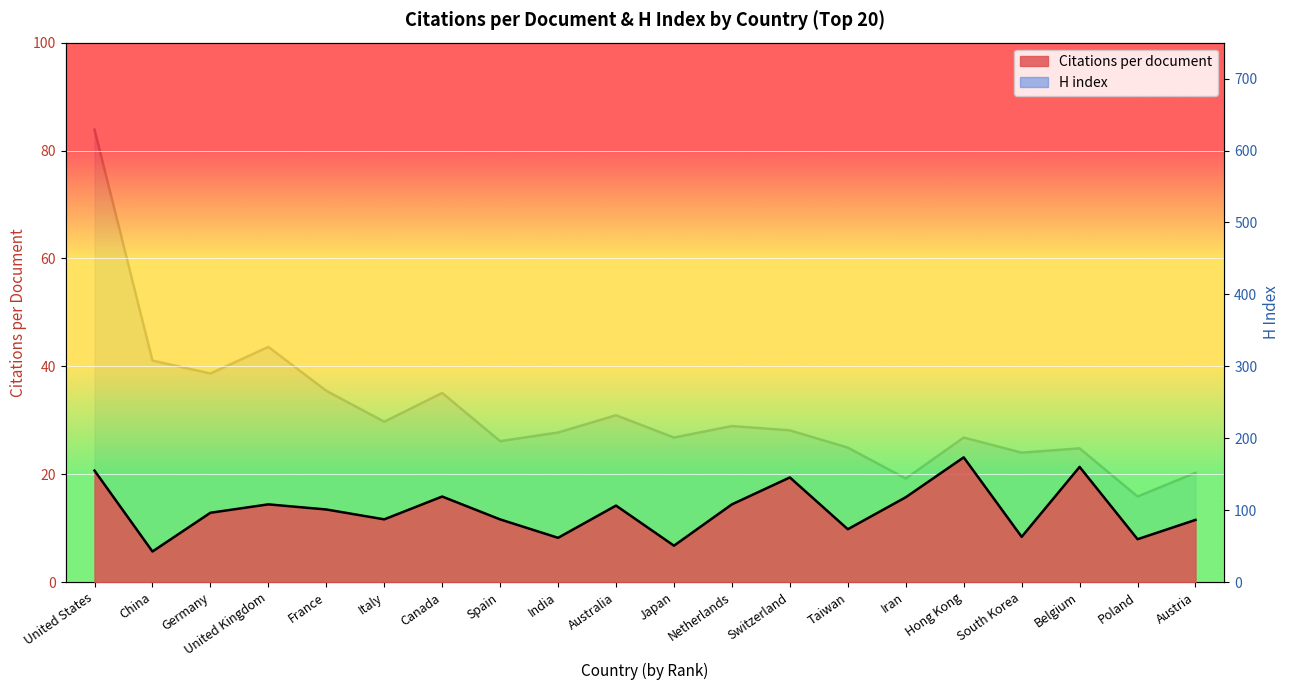

Is it true that H index equals 290.0 at Germany?

True